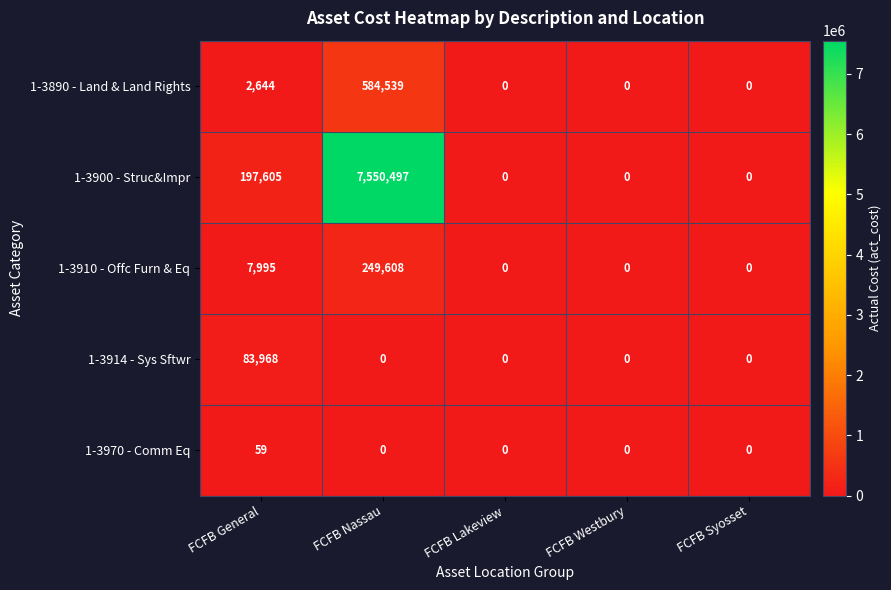

True or false: 1-3900 - Struc&Impr has a value of -3071198 at FCFB Westbury.

False